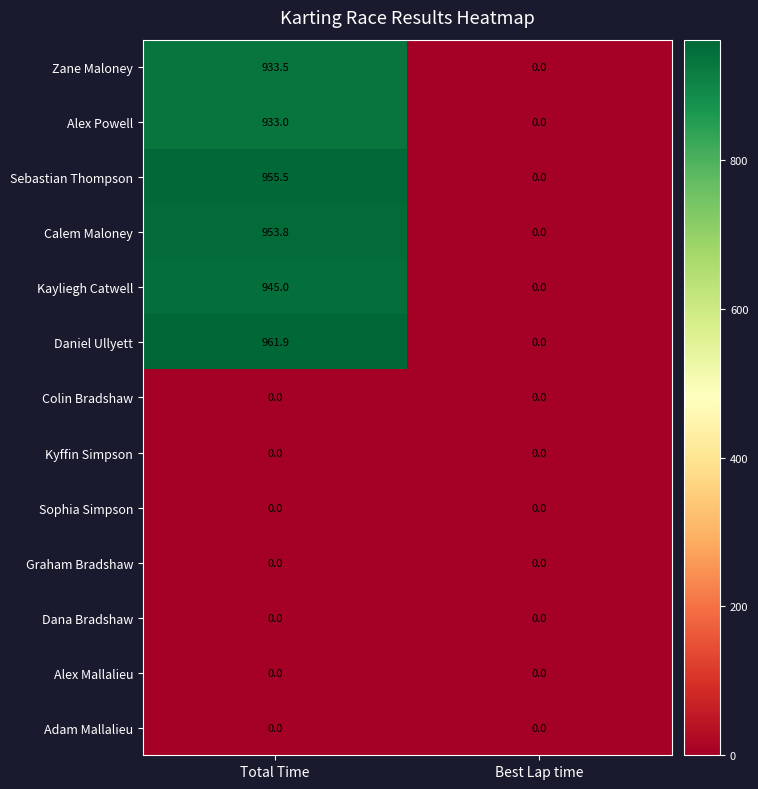

Reading left to right, list all the values displayed in this chart.

Zane Maloney: 933.5	0.0
Alex Powell: 933.0	0.0
Sebastian Thompson: 955.5	0.0
Calem Maloney: 953.8	0.0
Kayliegh Catwell: 945.0	0.0
Daniel Ullyett: 961.9	0.0
Colin Bradshaw: 0.0	0.0
Kyffin Simpson: 0.0	0.0
Sophia Simpson: 0.0	0.0
Graham Bradshaw: 0.0	0.0
Dana Bradshaw: 0.0	0.0
Alex Mallalieu: 0.0	0.0
Adam Mallalieu: 0.0	0.0